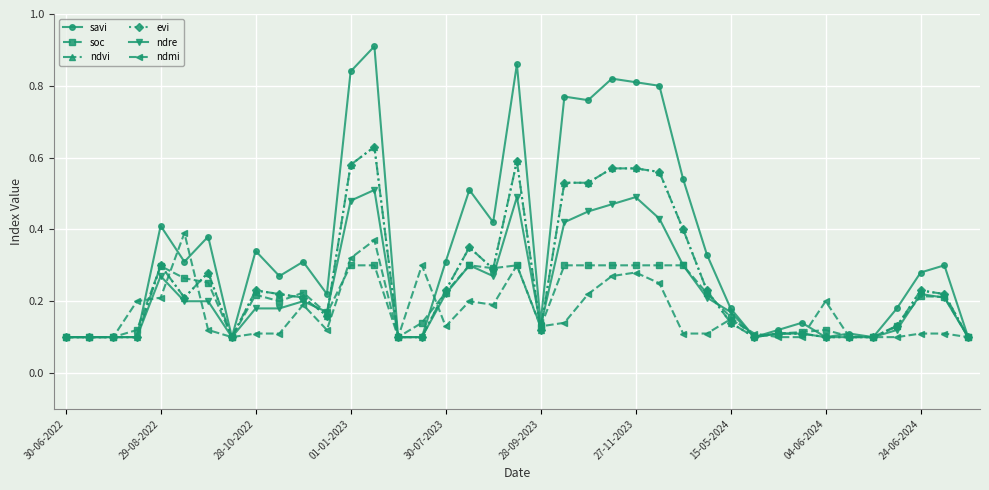

After their last crossing, which series has the higher values: soc or ndvi?

ndvi